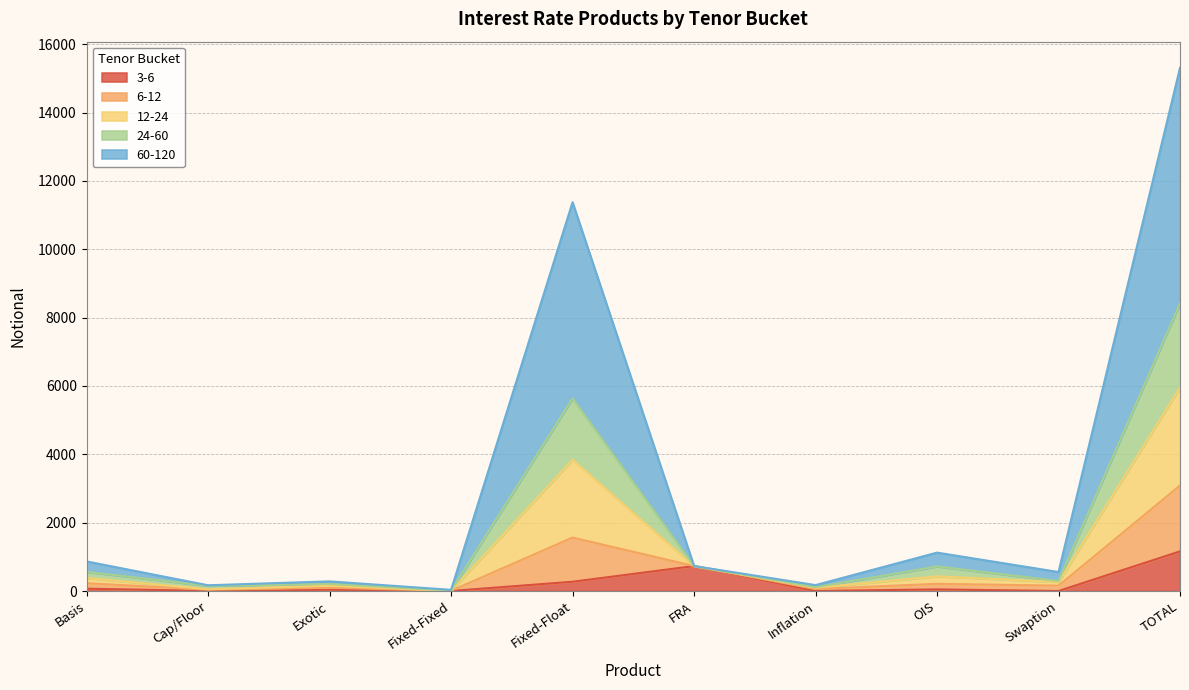

At how many categories does at least one series exceed 9457?

2